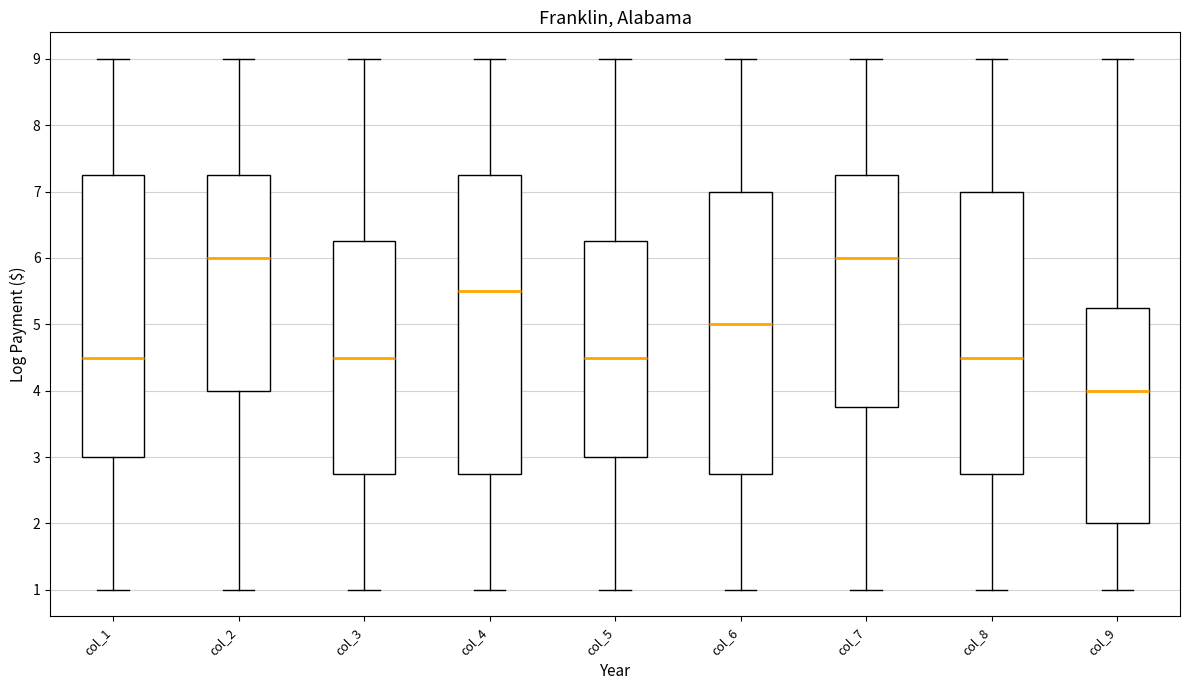

Reading left to right, read every box against the y-axis: the position of its median line, the range the box covers, and the ends of its whiskers. The values are not printed on the chart, so give them approximately, as read against the axis.

col_1: median 4.5, box 3.0 to 7.3, whiskers 1.0 to 9.0
col_2: median 6.0, box 4.0 to 7.3, whiskers 1.0 to 9.0
col_3: median 4.5, box 2.8 to 6.3, whiskers 1.0 to 9.0
col_4: median 5.5, box 2.8 to 7.3, whiskers 1.0 to 9.0
col_5: median 4.5, box 3.0 to 6.3, whiskers 1.0 to 9.0
col_6: median 5.0, box 2.8 to 7.0, whiskers 1.0 to 9.0
col_7: median 6.0, box 3.8 to 7.3, whiskers 1.0 to 9.0
col_8: median 4.5, box 2.8 to 7.0, whiskers 1.0 to 9.0
col_9: median 4.0, box 2.0 to 5.3, whiskers 1.0 to 9.0